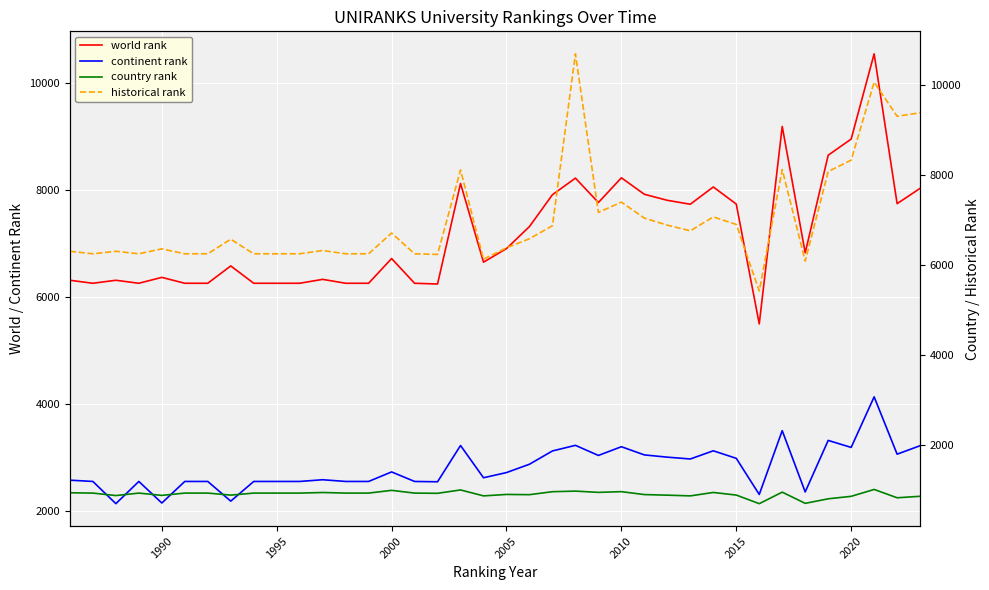

Is it true that continent rank equals 1428 at 2010?

False